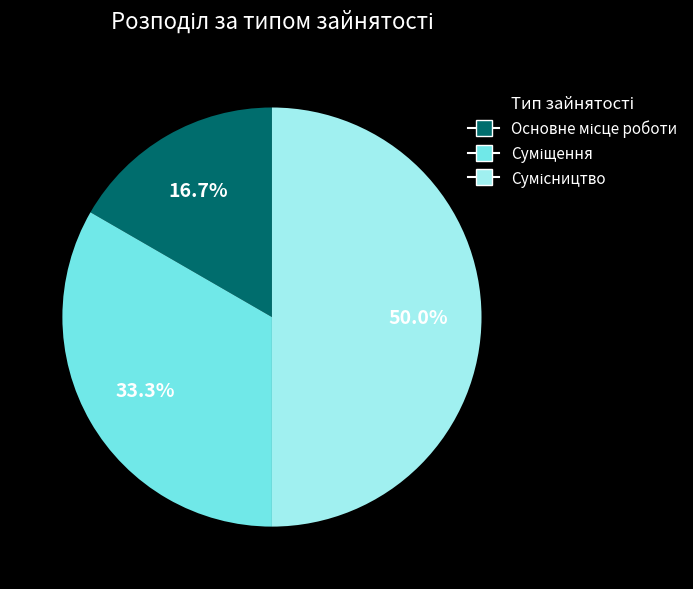

What is the largest slice in the pie chart?

Сумісництво